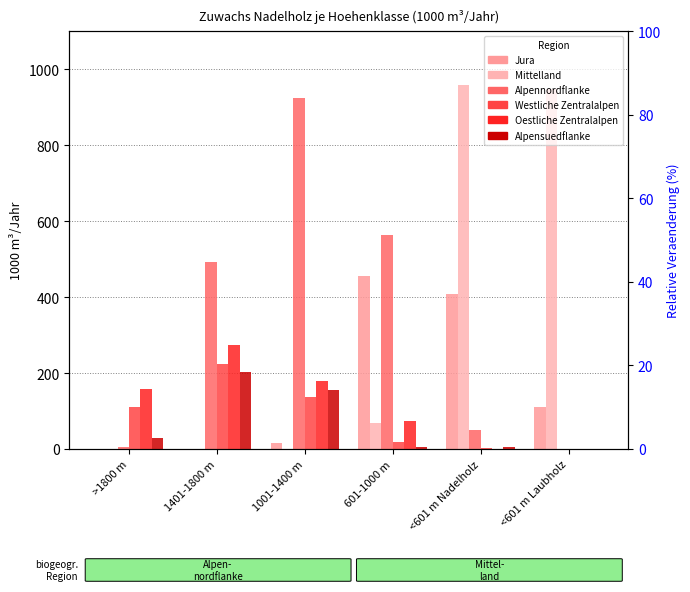

Which series has the largest total across all categories?

Alpennordflanke